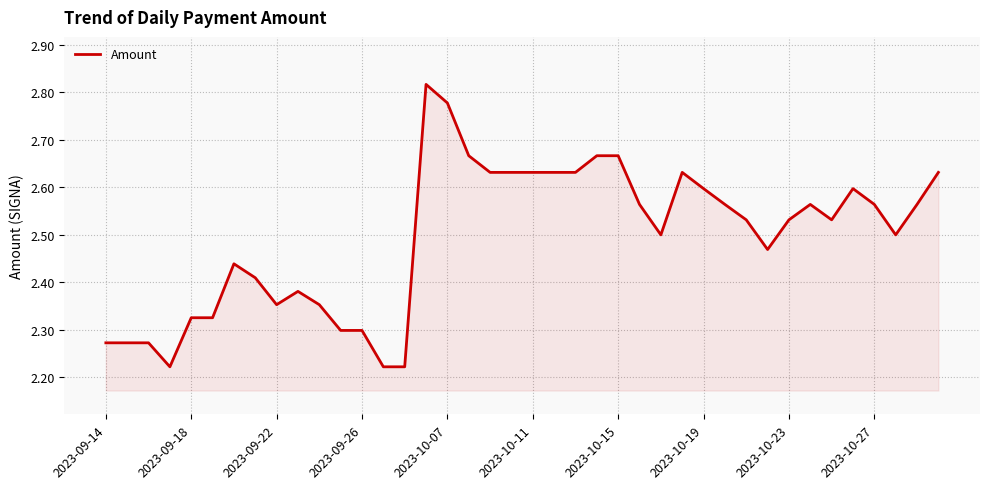

What is the difference between the maximum and minimum values?

0.6